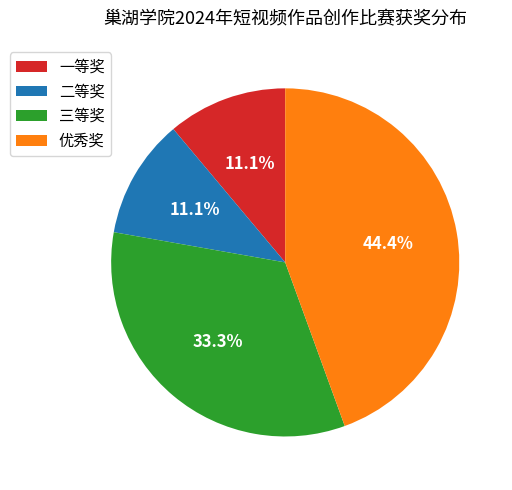

True or false: 一等奖 accounts for 11% of the total.

True